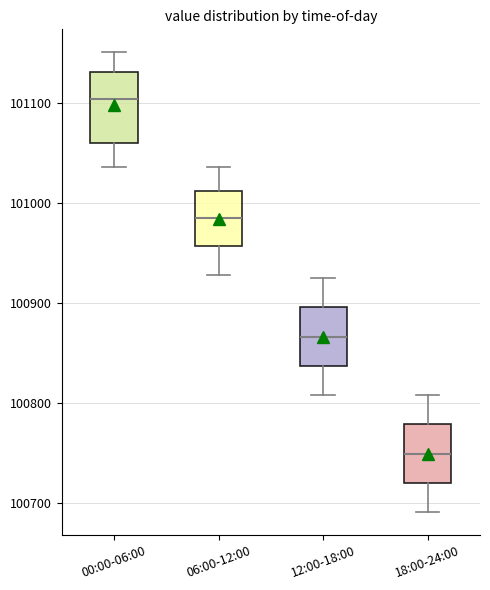

Reading left to right, read every box against the y-axis: the position of its median line, the range the box covers, and the ends of its whiskers. The values are not printed on the chart, so give them approximately, as read against the axis.

00:00-06:00: median 101100, box 101060 to 101130, whiskers 101040 to 101150
06:00-12:00: median 100990, box 100960 to 101010, whiskers 100930 to 101040
12:00-18:00: median 100870, box 100840 to 100900, whiskers 100810 to 100930
18:00-24:00: median 100750, box 100720 to 100780, whiskers 100690 to 100810